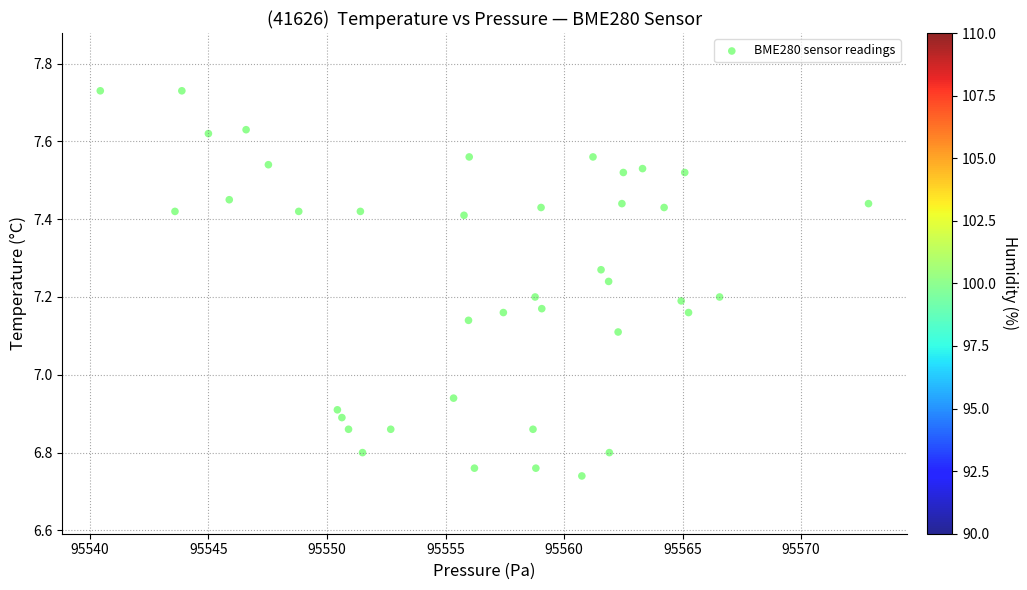

What is the range of X values (max minus min)?

32.4